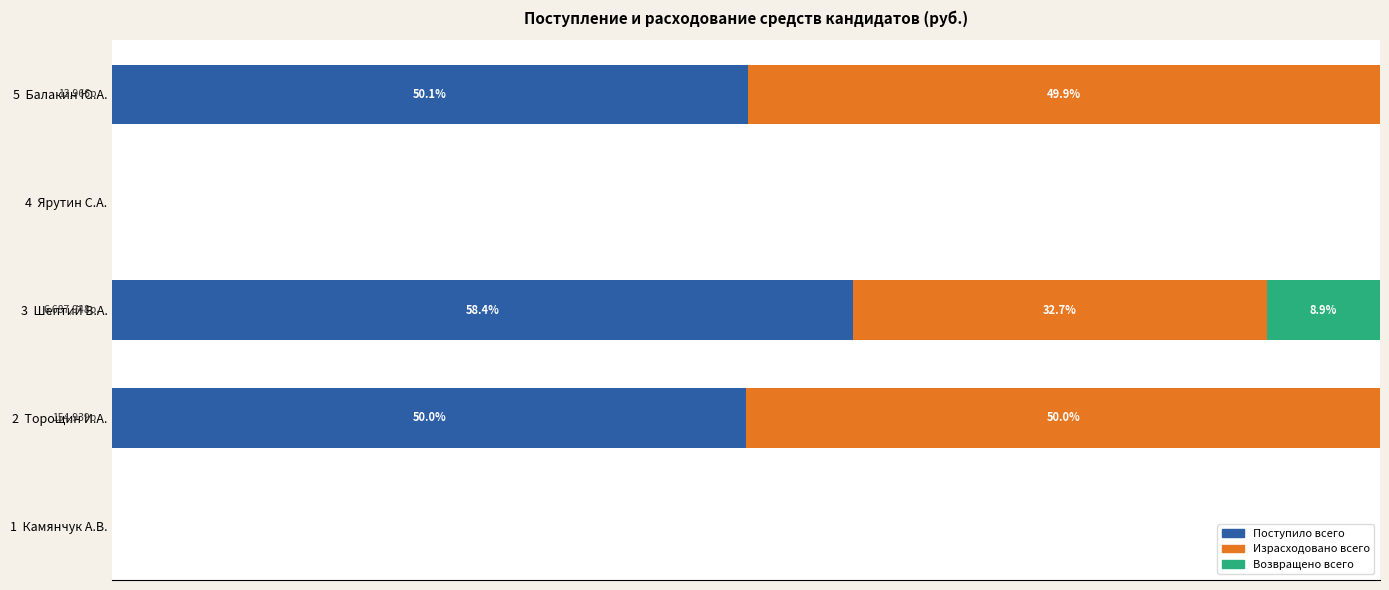

Reading left to right, transcribe all the data shown in this chart.

Поступило всего: 0.0	50.0	58.4	0.0	50.1
Израсходовано всего: 0.0	50.0	32.7	0.0	49.9
Возвращено всего: 0.0	0.0	8.9	0.0	0.0